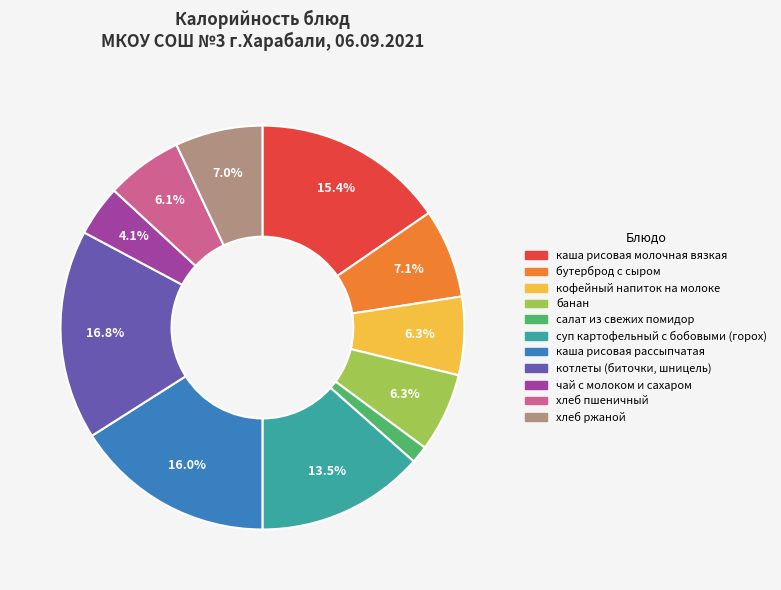

To the nearest percent, what portion does хлеб пшеничный represent?

6%